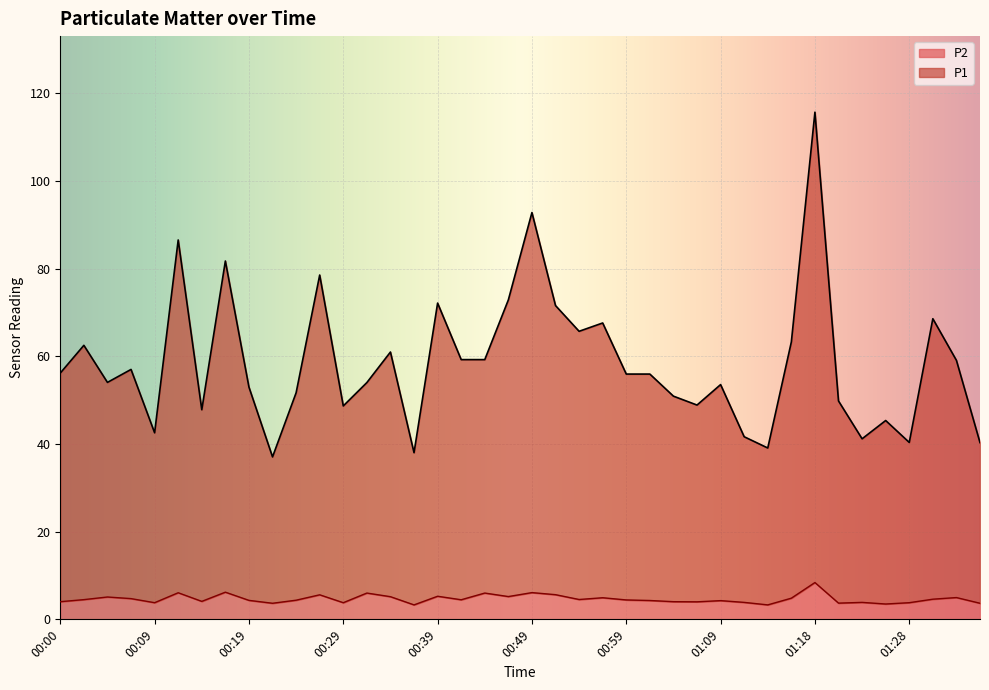

At which category does P2 reach its first local peak?

00:05